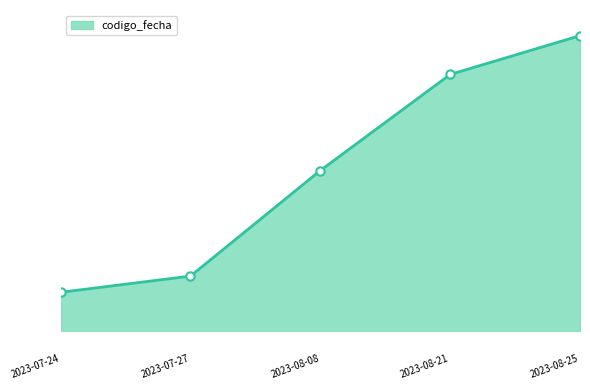

List the labels in order of value, smallest first.

2023-07-24, 2023-07-27, 2023-08-08, 2023-08-21, 2023-08-25